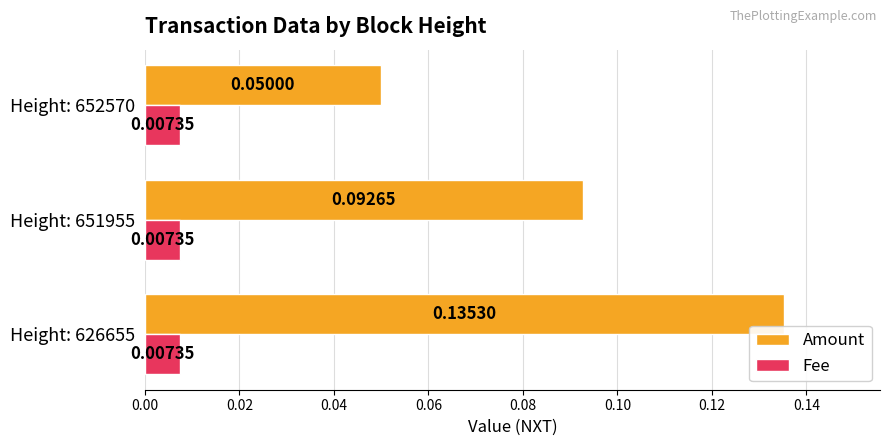

Is the value of Fee at Height: 652570 greater than the value of Amount at Height: 651955?

No